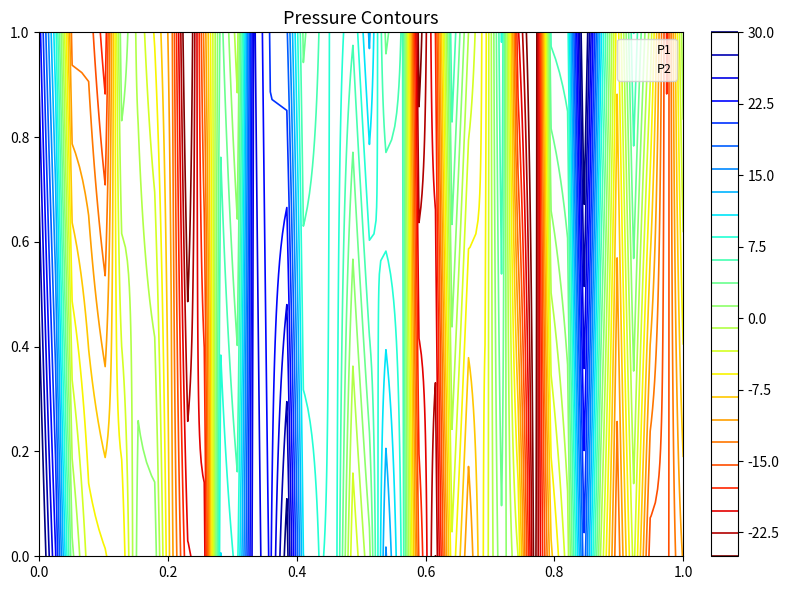

What is the value of the P1 point at the 6th from the left?

0.5